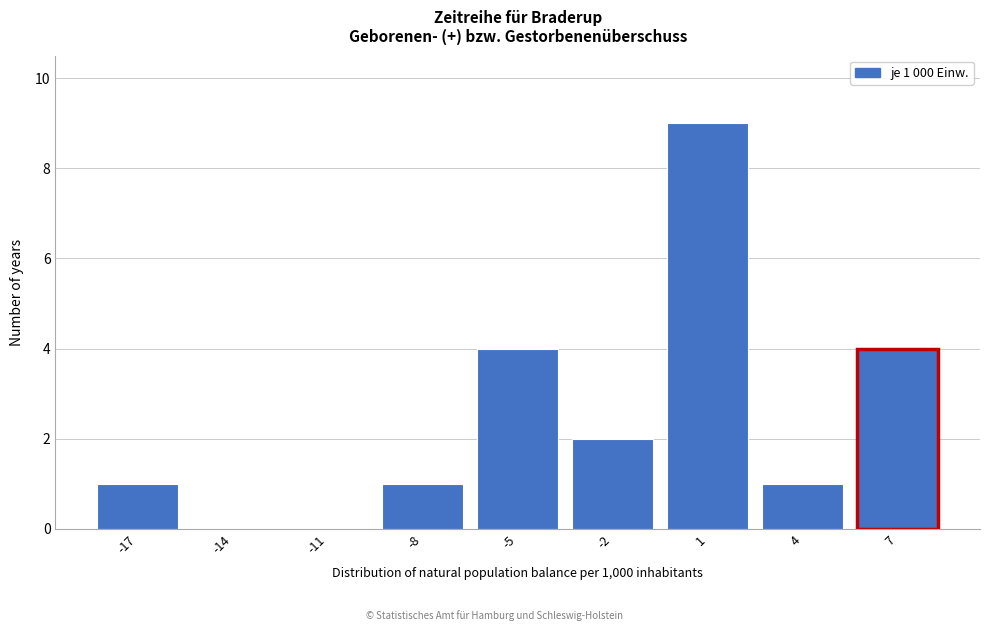

Reading left to right, transcribe all the data shown in this chart.

-17=1	-14=0	-11=0	-8=1	-5=4	-2=2	1=9	4=1	7=4